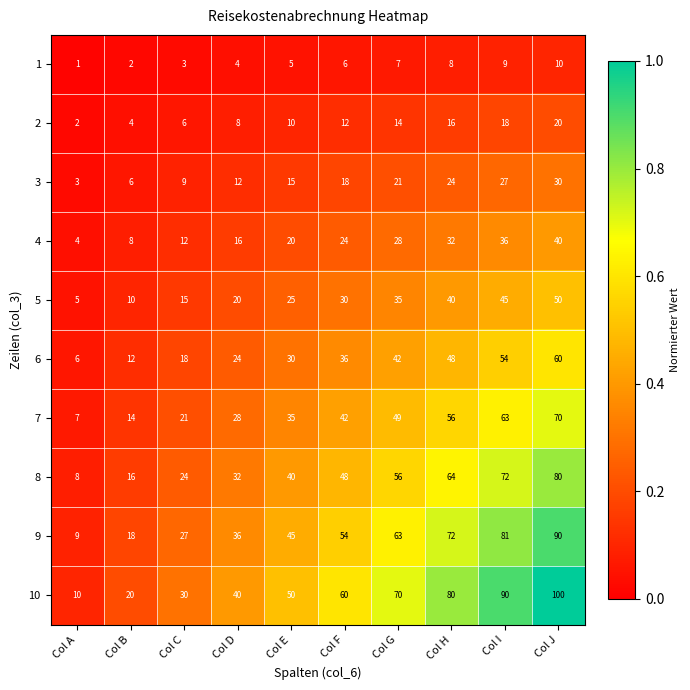

What is the highest value of the 4 series?

40